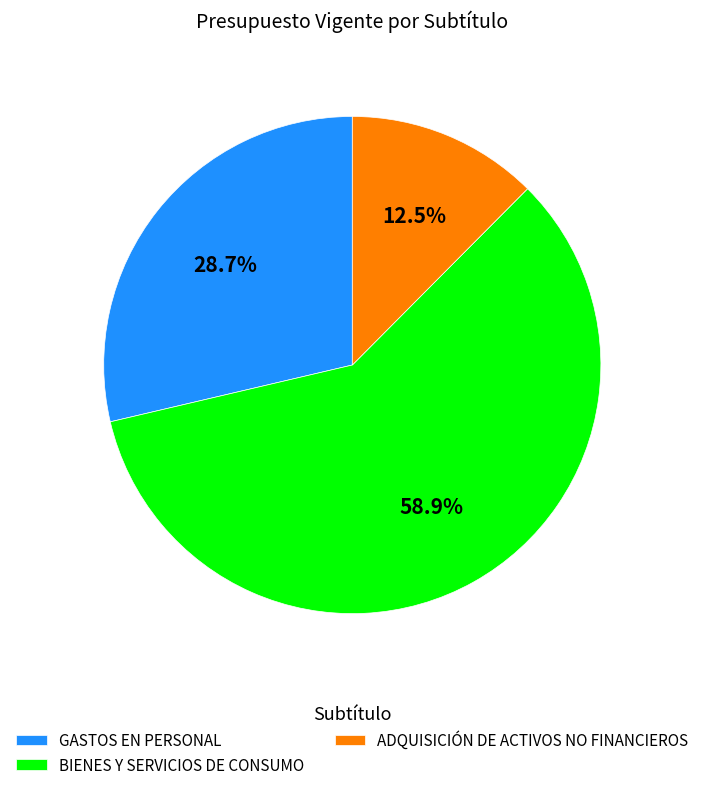

To the nearest percent, what is the difference between the ADQUISICIÓN DE ACTIVOS NO FINANCIEROS and BIENES Y SERVICIOS DE CONSUMO slice percentages?

46%